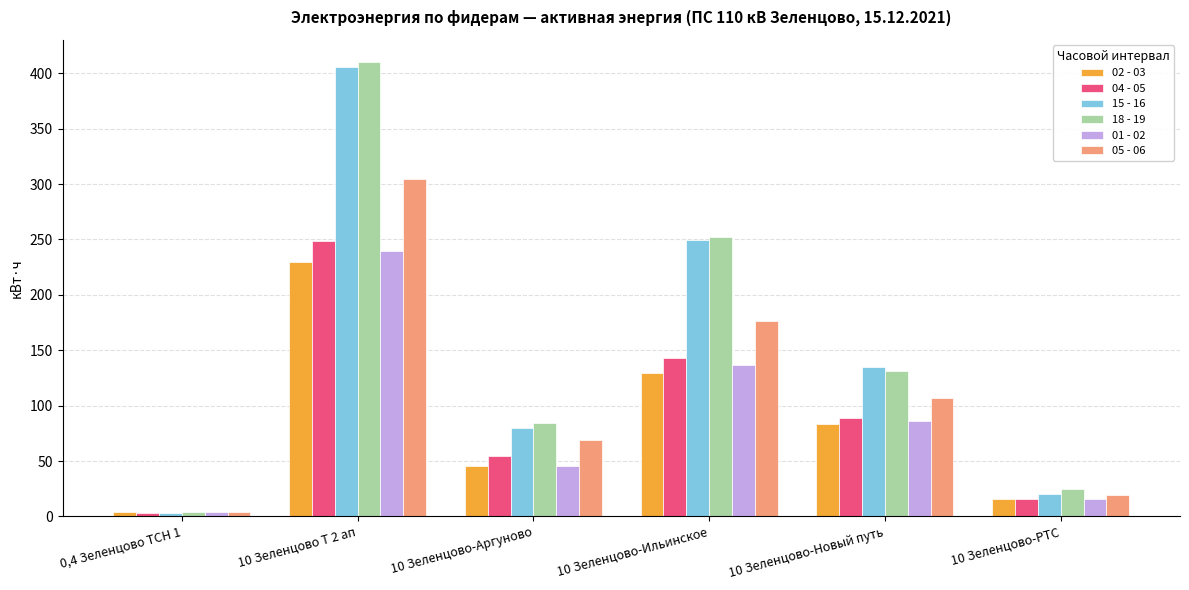

List the series in order of their peak value, highest first.

18 - 19, 15 - 16, 05 - 06, 04 - 05, 01 - 02, 02 - 03